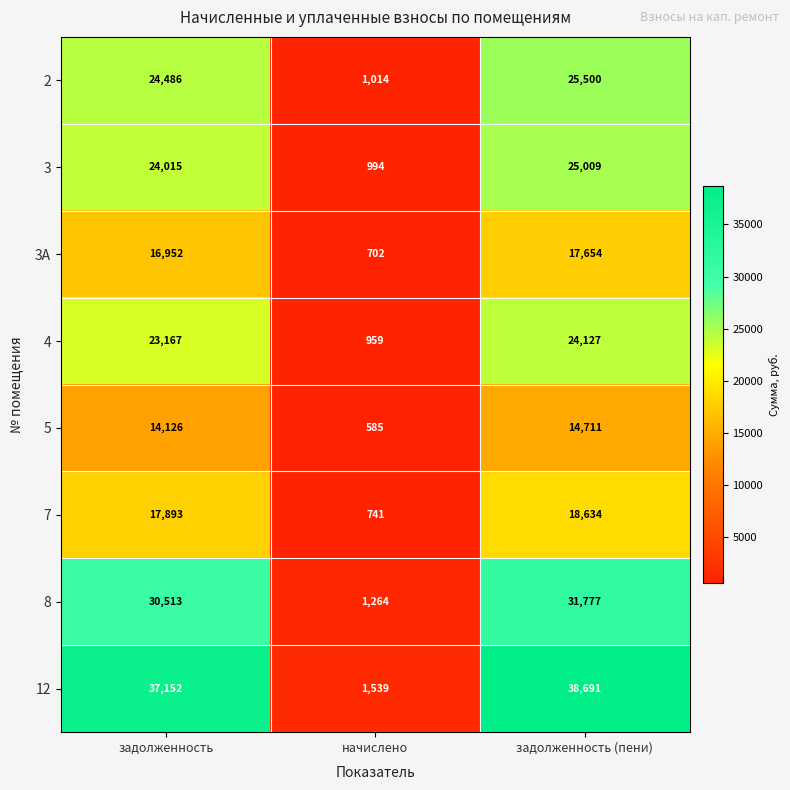

Which label corresponds to the smallest value in the chart?

начислено